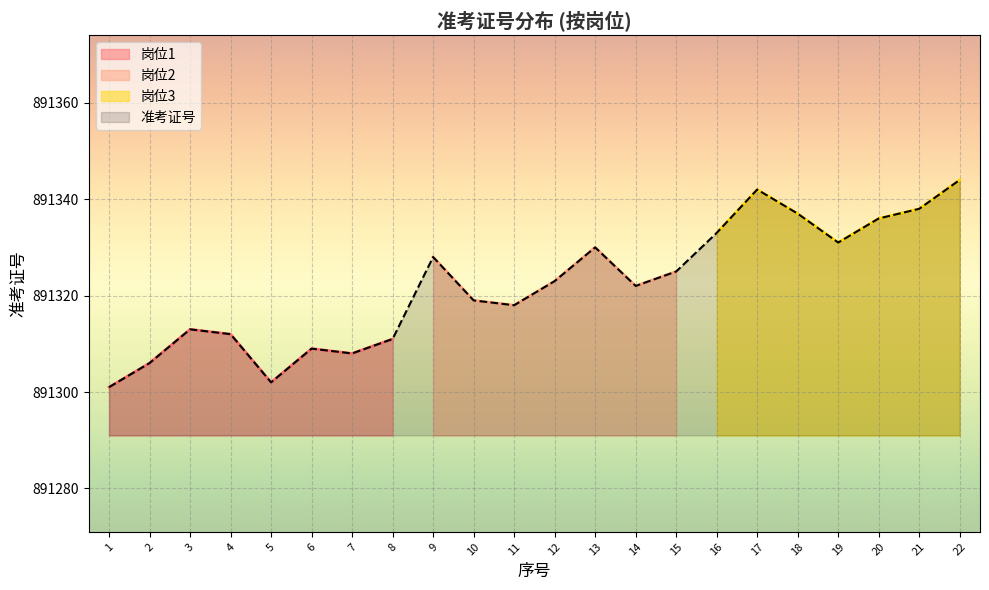

How many points are higher than both their immediate neighbors (excluding endpoints)?

5